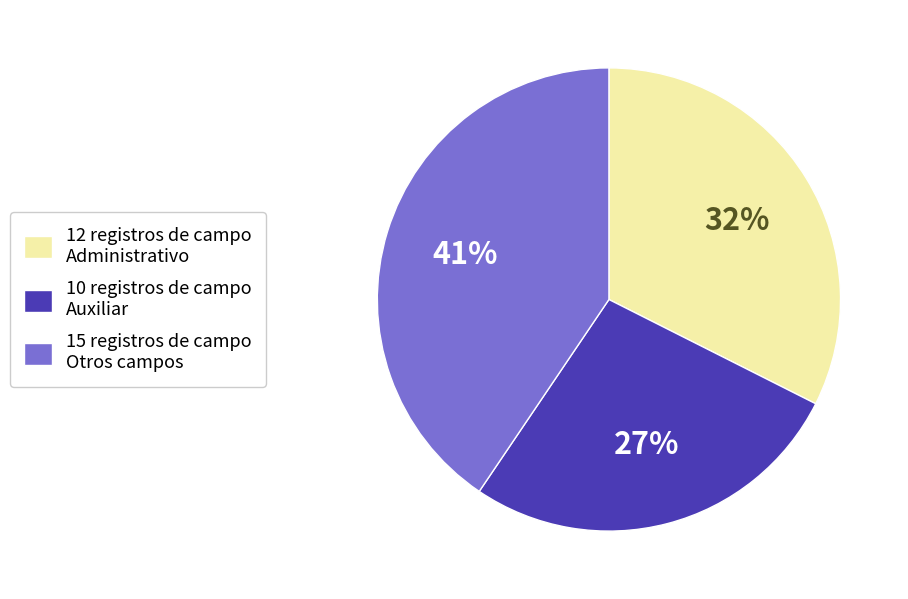

To the nearest percent, what is the difference between the largest and smallest slice percentages?

14%